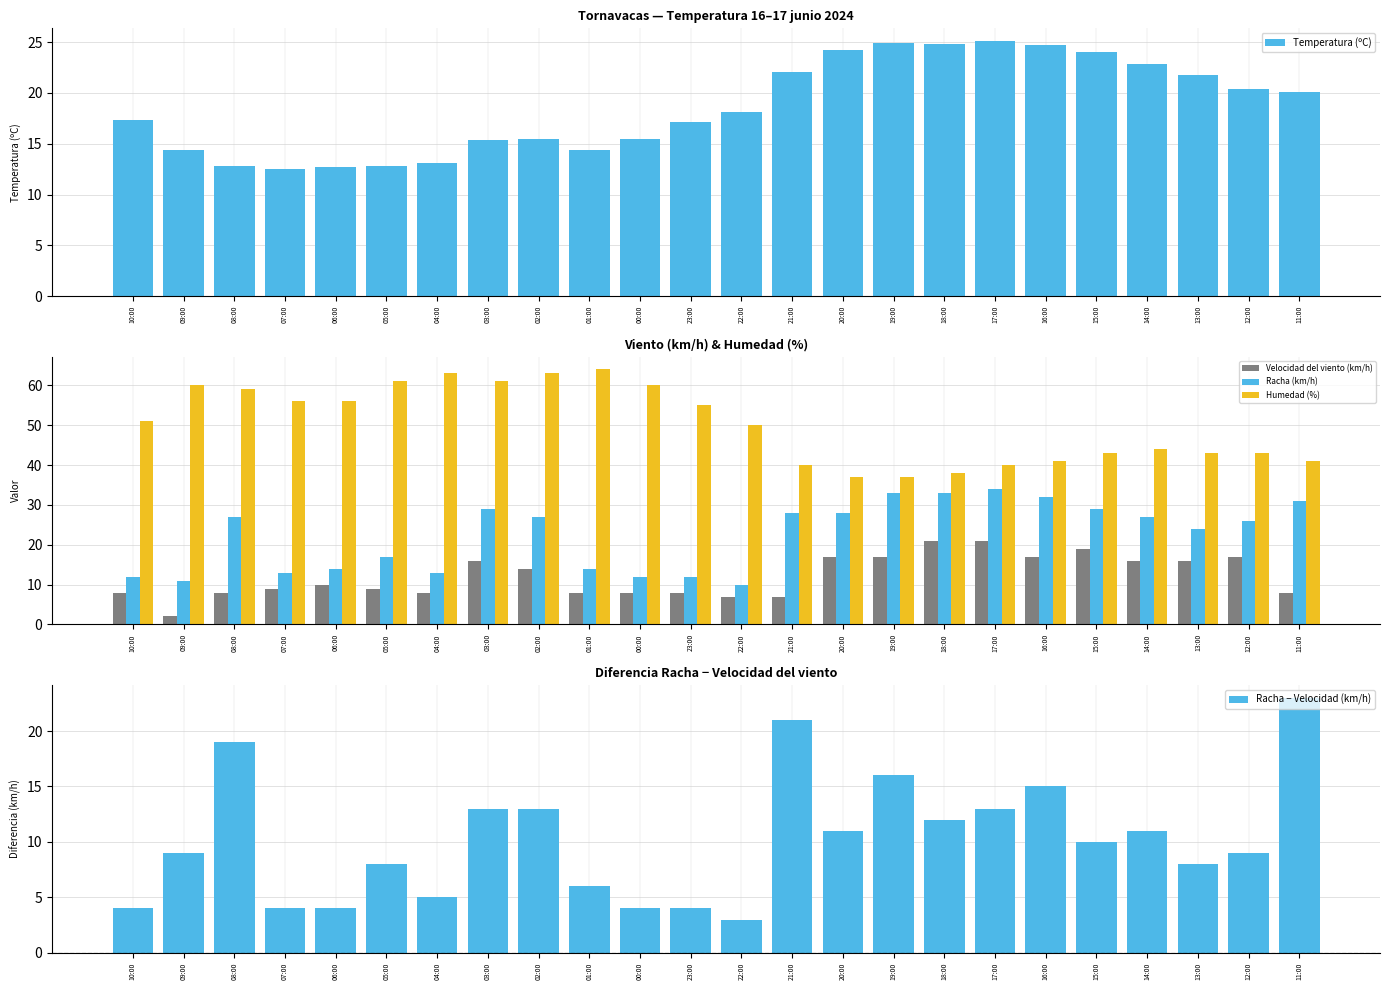

Is the value of Racha (km/h) at 19:00 greater than the value of Temperatura (ºC) at 22:00?

Yes